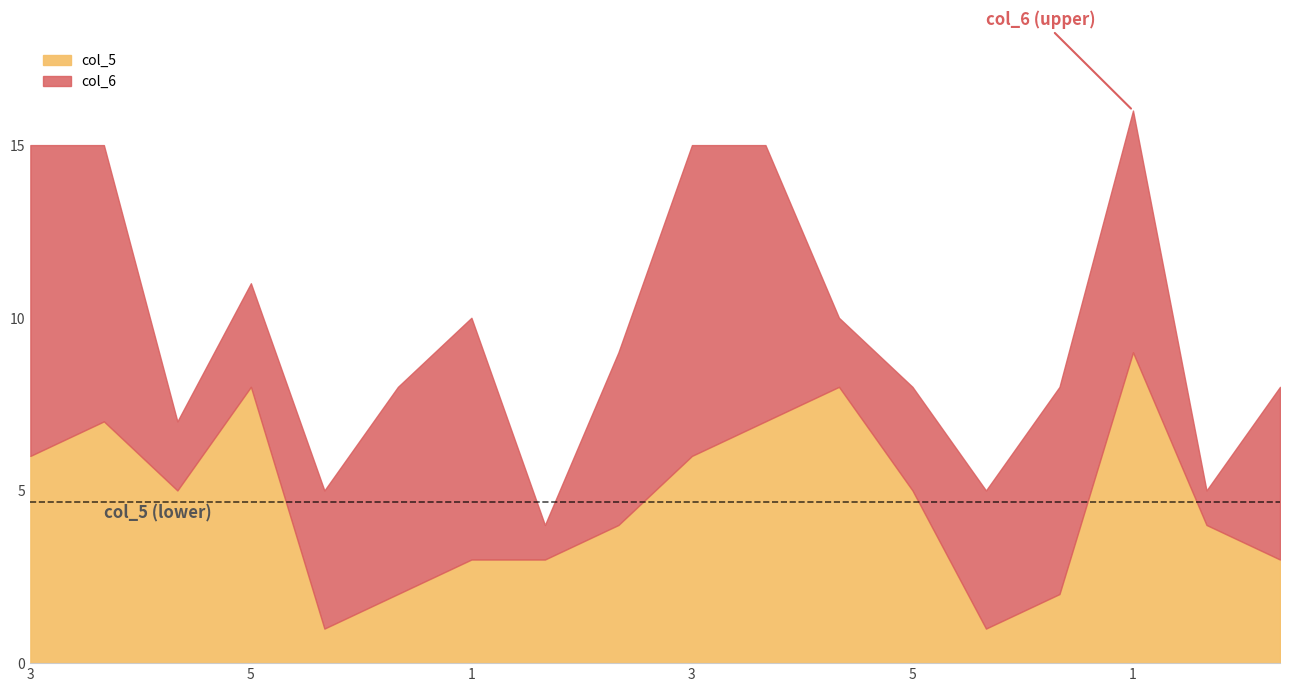

What is the label of the 10th point from the right?

6